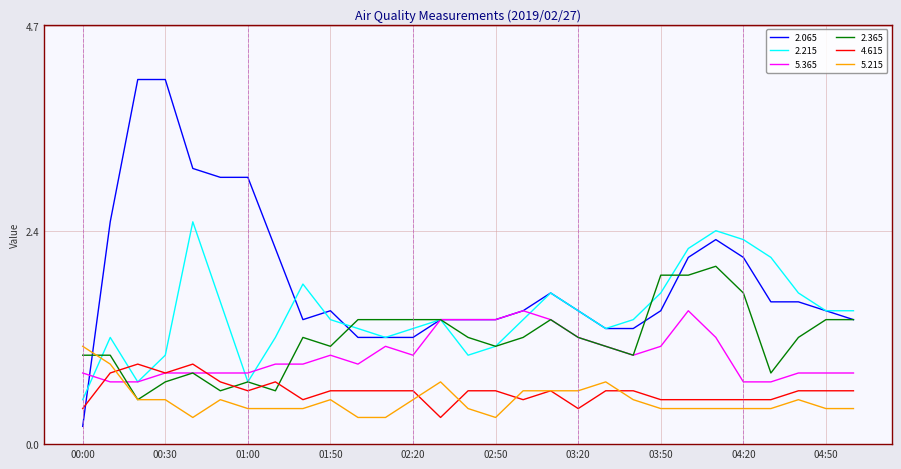

Which series has the largest total across all categories?

2.065